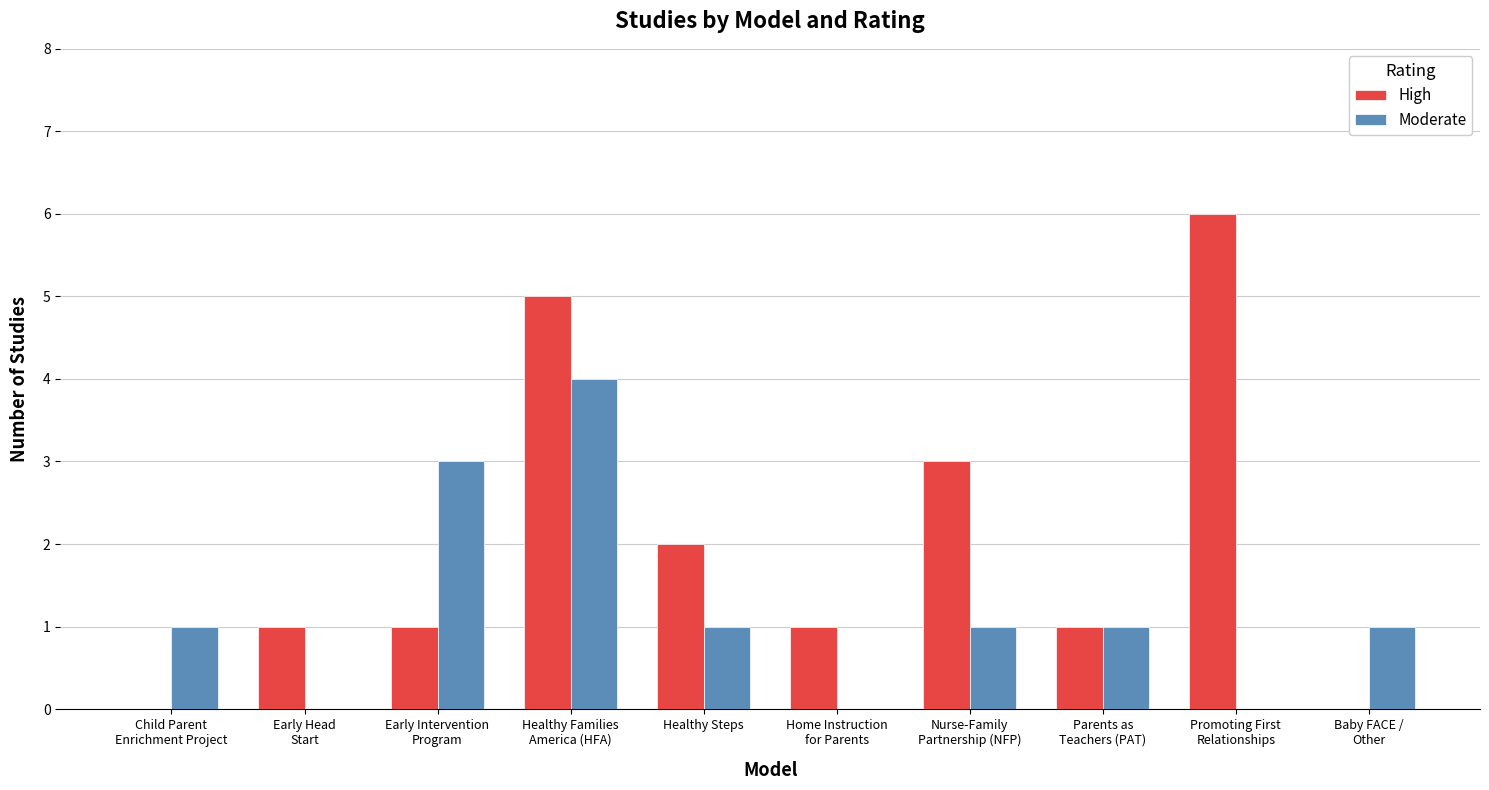

Are the bars horizontal?

No